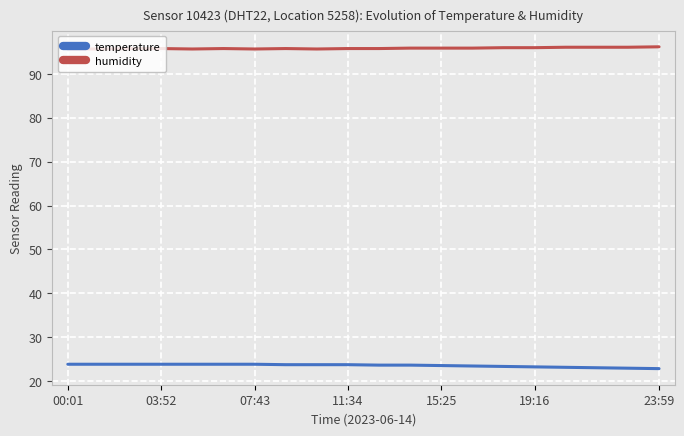

What is the difference between the second highest and minimum values in the temperature series?

1.0